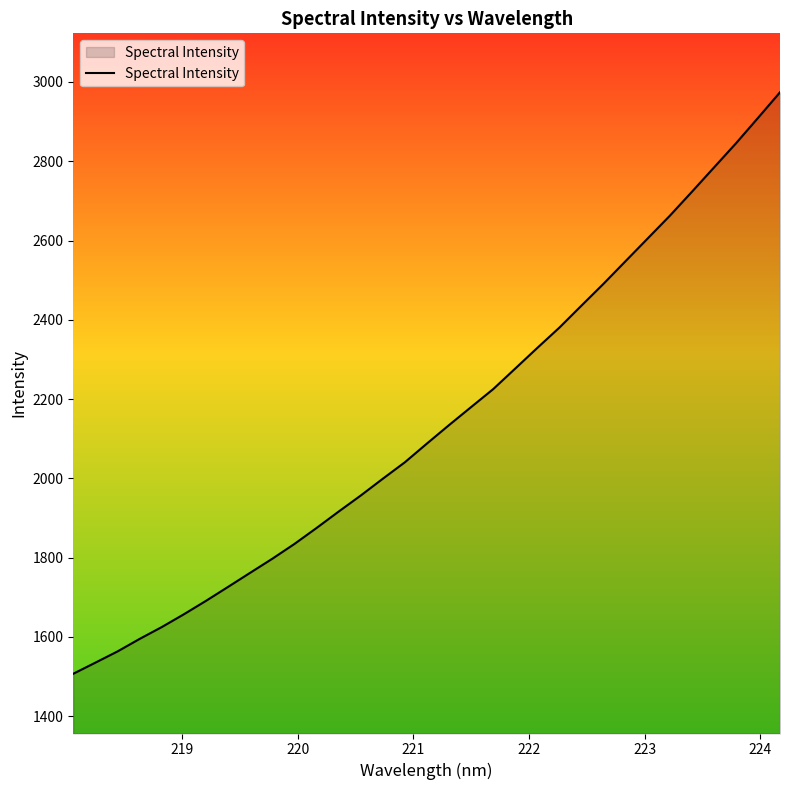

What is the difference between the second highest and second lowest values?

1373.9